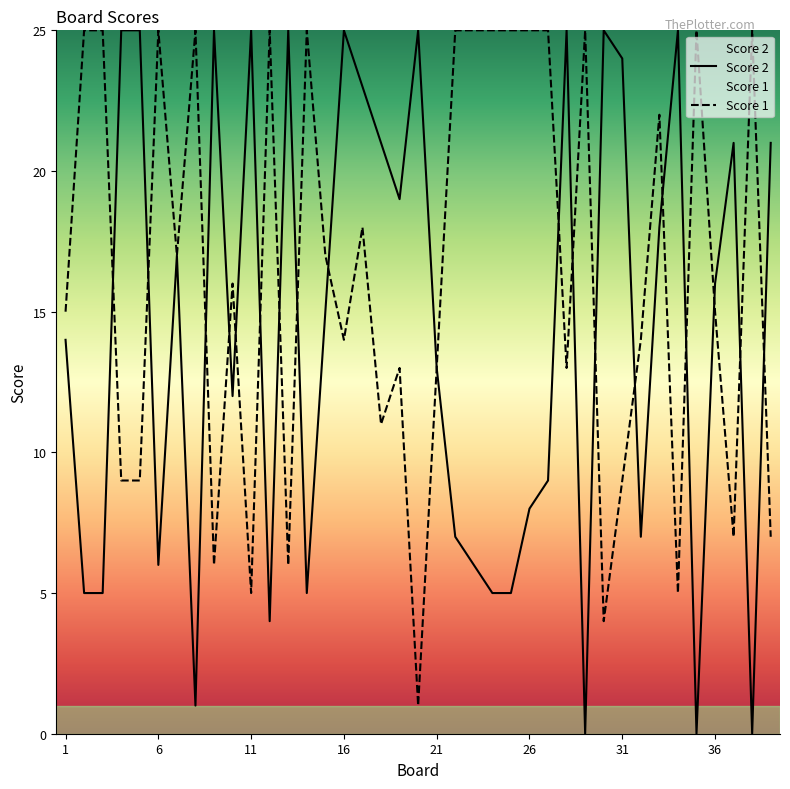

Is the value of Score 2 at 1 greater than the value of Score 1 at 27?

No